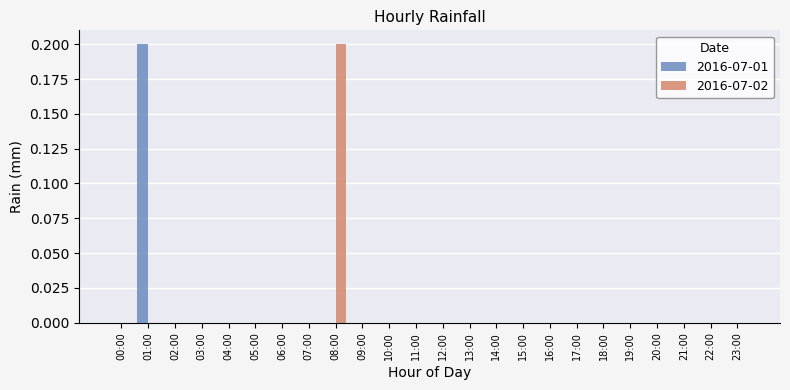

Is it true that 2016-07-02 equals 0.1 at 08:00?

False